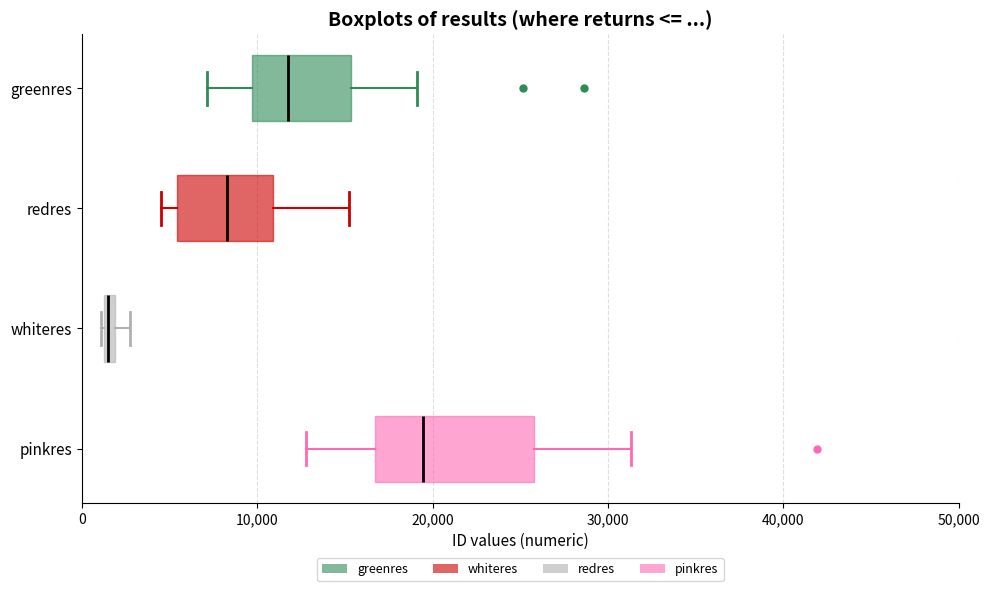

Where is the right edge of the box for pinkres on the x-axis? The values are not printed on the chart, so give them approximately, as read against the axis.

26000